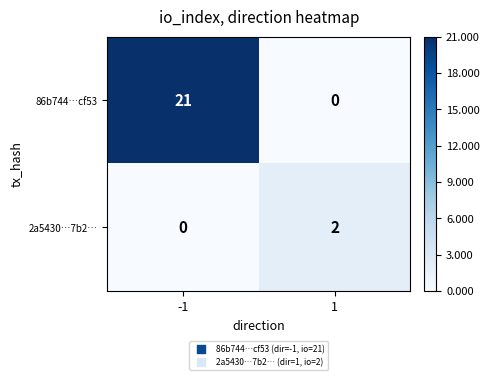

Reading left to right, list all the values displayed in this chart.

86b744…cf53: -1=21	1=0
2a5430…7b2…: -1=0	1=2